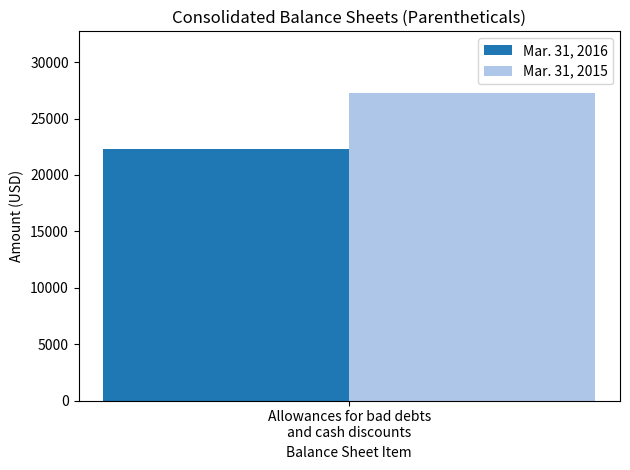

Which series has the widest spread of values?

Mar. 31, 2016